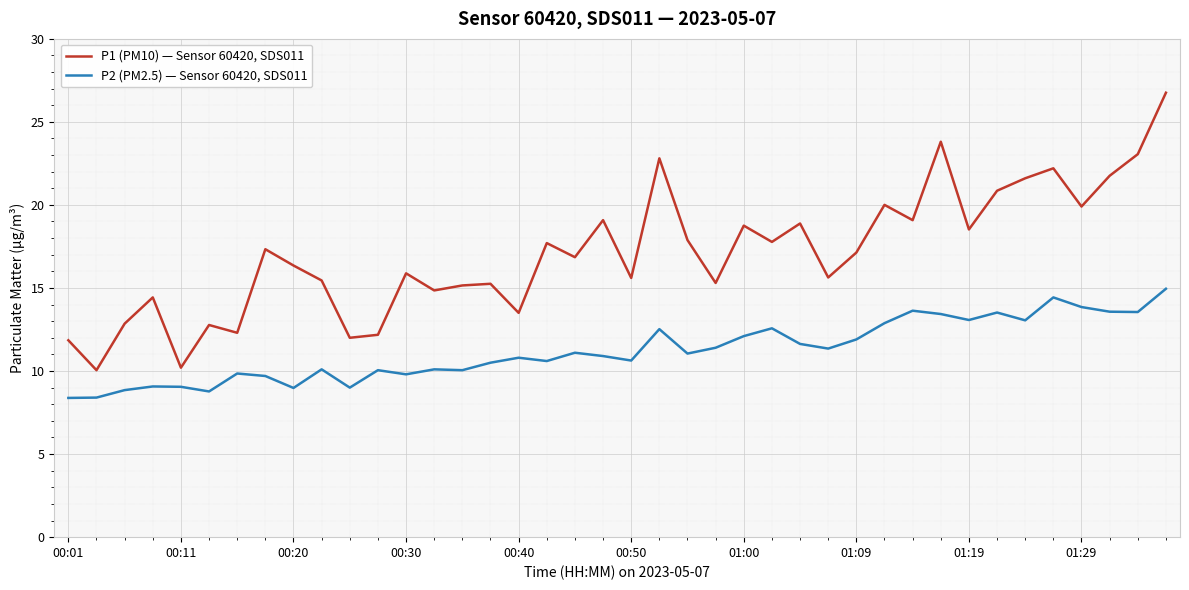

What is the difference between the maximum and minimum values in the P1 (PM10) — Sensor 60420, SDS011 series?

16.7